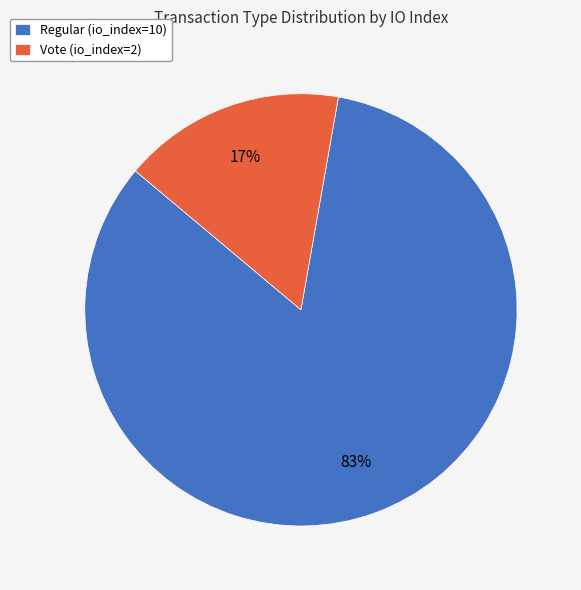

Which slice represents more than half of the pie?

Regular (io_index=10)